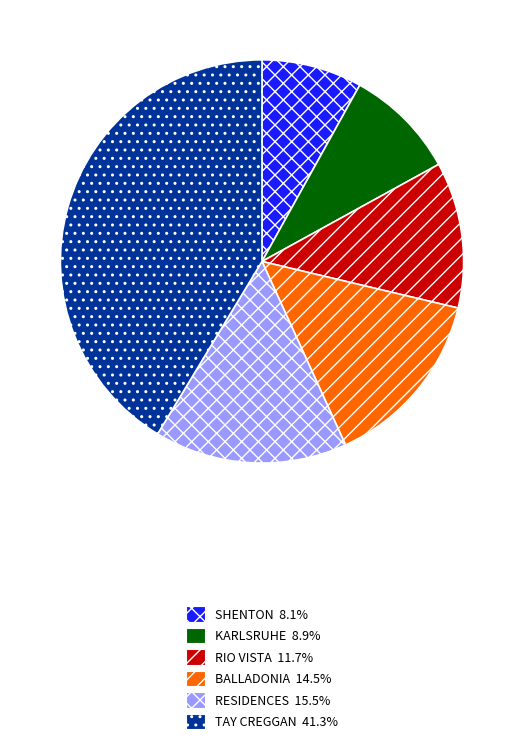

What is the ratio of the value at BALLADONIA to the value at KARLSRUHE?

1.6